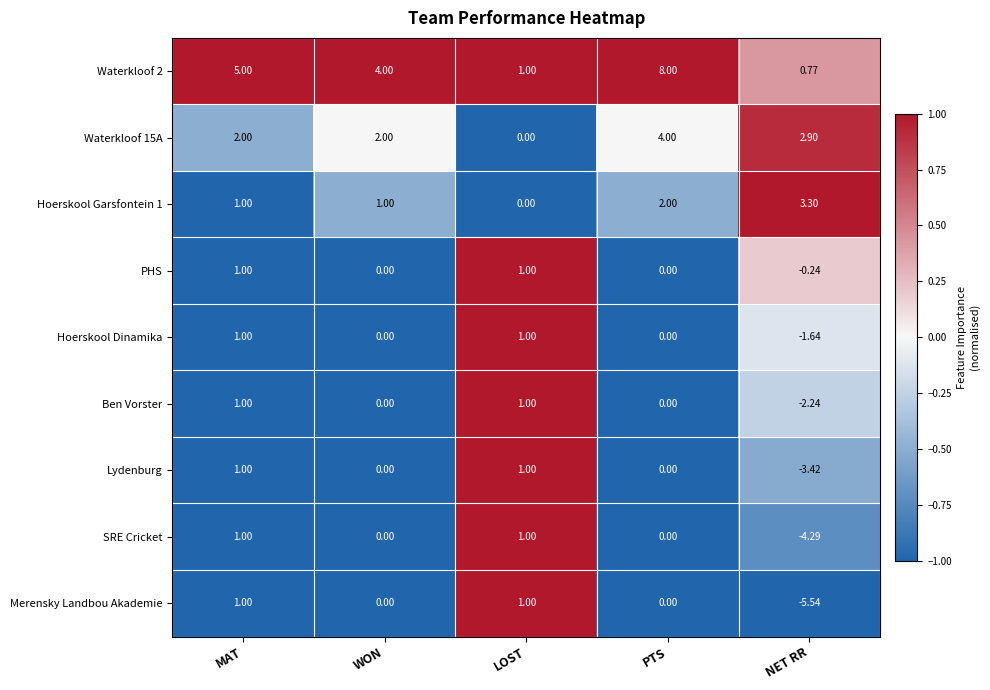

List the labels in order of Waterkloof 2 value, largest first.

PTS, MAT, WON, LOST, NET RR